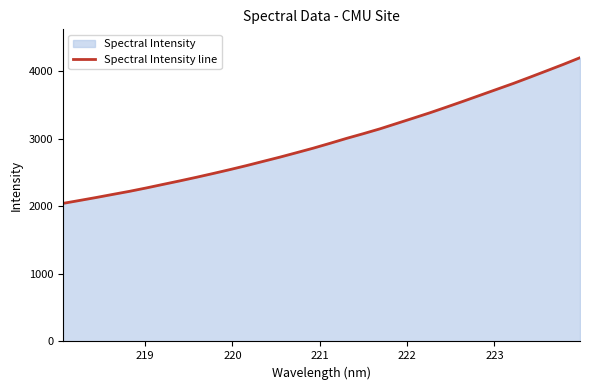

Reading left to right, extract all data points from this chart.

2045.4	2088.9	2133.0	2179.1	2224.7	2274.5	2327.0	2378.9	2432.6	2488.4	2545.8	2605.6	2668.3	2730.8	2796.8	2863.7	2935.3	3009.0	3078.2	3150.2	3229.4	3308.5	3388.5	3473.0	3559.1	3647.0	3734.8	3822.6	3915.4	4009.7	4104.7	4203.7